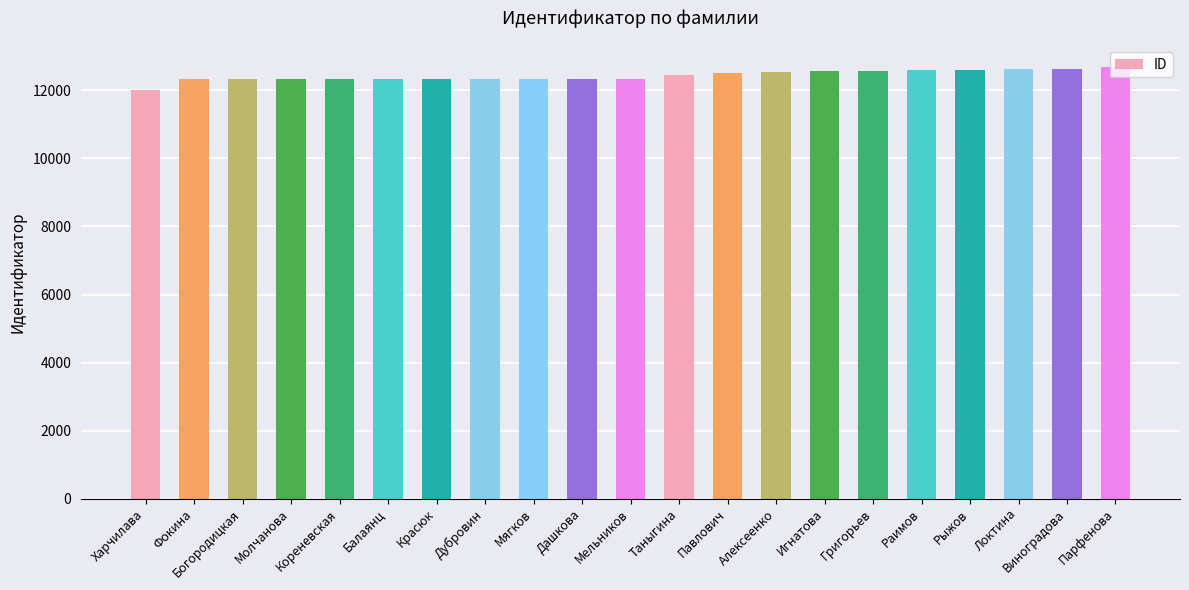

What is the approximate value at Богородицкая?

12327